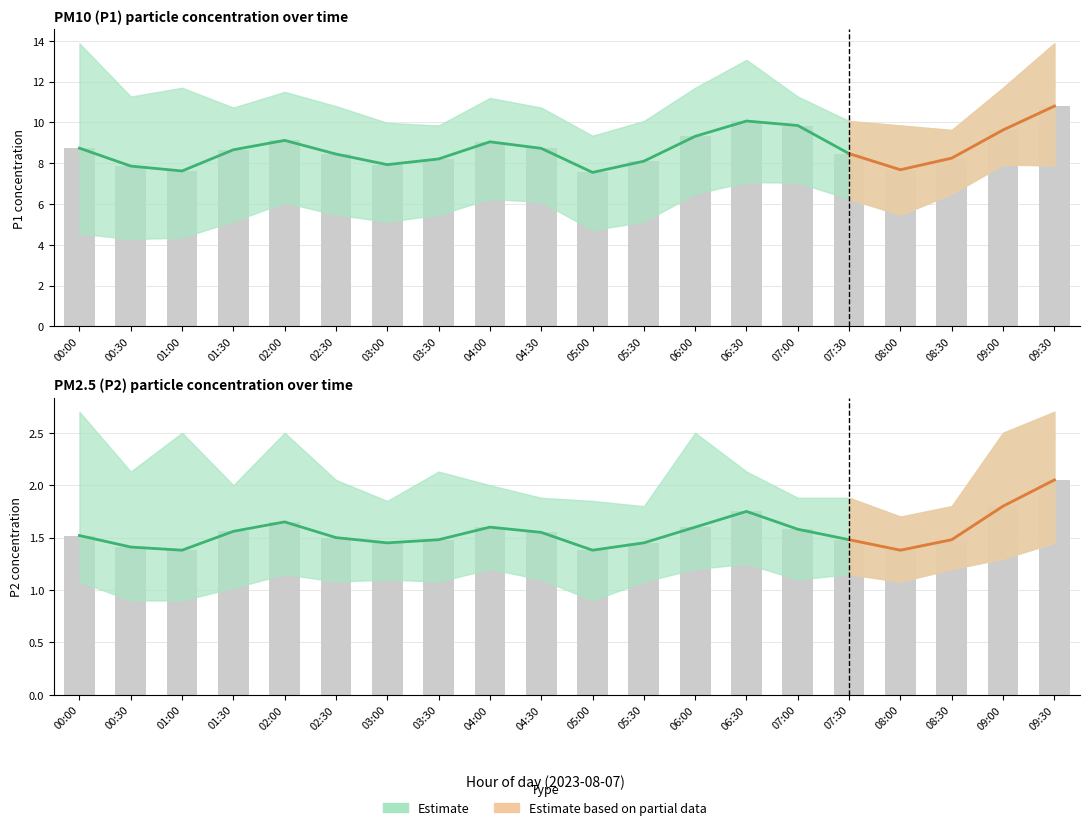

Reading right to left, what are all the values shown in this chart?

P1: 09:30=10.8	09:00=9.6	08:30=8.2	08:00=7.7	07:30=8.5	07:00=9.8	06:30=10.1	06:00=9.3	05:30=8.1	05:00=7.5	04:30=8.7	04:00=9.1	03:30=8.2	03:00=7.9	02:30=8.4	02:00=9.1	01:30=8.7	01:00=7.6	00:30=7.9	00:00=8.7
P1_upper: 09:30=13.9	09:00=11.7	08:30=9.6	08:00=9.8	07:30=10.1	07:00=11.3	06:30=13.1	06:00=11.7	05:30=10.1	05:00=9.3	04:30=10.7	04:00=11.2	03:30=9.8	03:00=10.0	02:30=10.8	02:00=11.5	01:30=10.7	01:00=11.7	00:30=11.3	00:00=13.9
P1_lower: 09:30=7.9	09:00=7.9	08:30=6.5	08:00=5.5	07:30=6.2	07:00=7.0	06:30=7.1	06:00=6.5	05:30=5.1	05:00=4.7	04:30=6.1	04:00=6.2	03:30=5.5	03:00=5.1	02:30=5.5	02:00=6.1	01:30=5.2	01:00=4.3	00:30=4.3	00:00=4.5
P2: 09:30=2.0	09:00=1.8	08:30=1.5	08:00=1.4	07:30=1.5	07:00=1.6	06:30=1.8	06:00=1.6	05:30=1.4	05:00=1.4	04:30=1.6	04:00=1.6	03:30=1.5	03:00=1.4	02:30=1.5	02:00=1.6	01:30=1.6	01:00=1.4	00:30=1.4	00:00=1.5
P2_upper: 09:30=2.7	09:00=2.5	08:30=1.8	08:00=1.7	07:30=1.9	07:00=1.9	06:30=2.1	06:00=2.5	05:30=1.8	05:00=1.9	04:30=1.9	04:00=2.0	03:30=2.1	03:00=1.9	02:30=2.0	02:00=2.5	01:30=2.0	01:00=2.5	00:30=2.1	00:00=2.7
P2_lower: 09:30=1.4	09:00=1.3	08:30=1.2	08:00=1.1	07:30=1.1	07:00=1.1	06:30=1.2	06:00=1.2	05:30=1.1	05:00=0.9	04:30=1.1	04:00=1.2	03:30=1.1	03:00=1.1	02:30=1.1	02:00=1.1	01:30=1.0	01:00=0.9	00:30=0.9	00:00=1.1